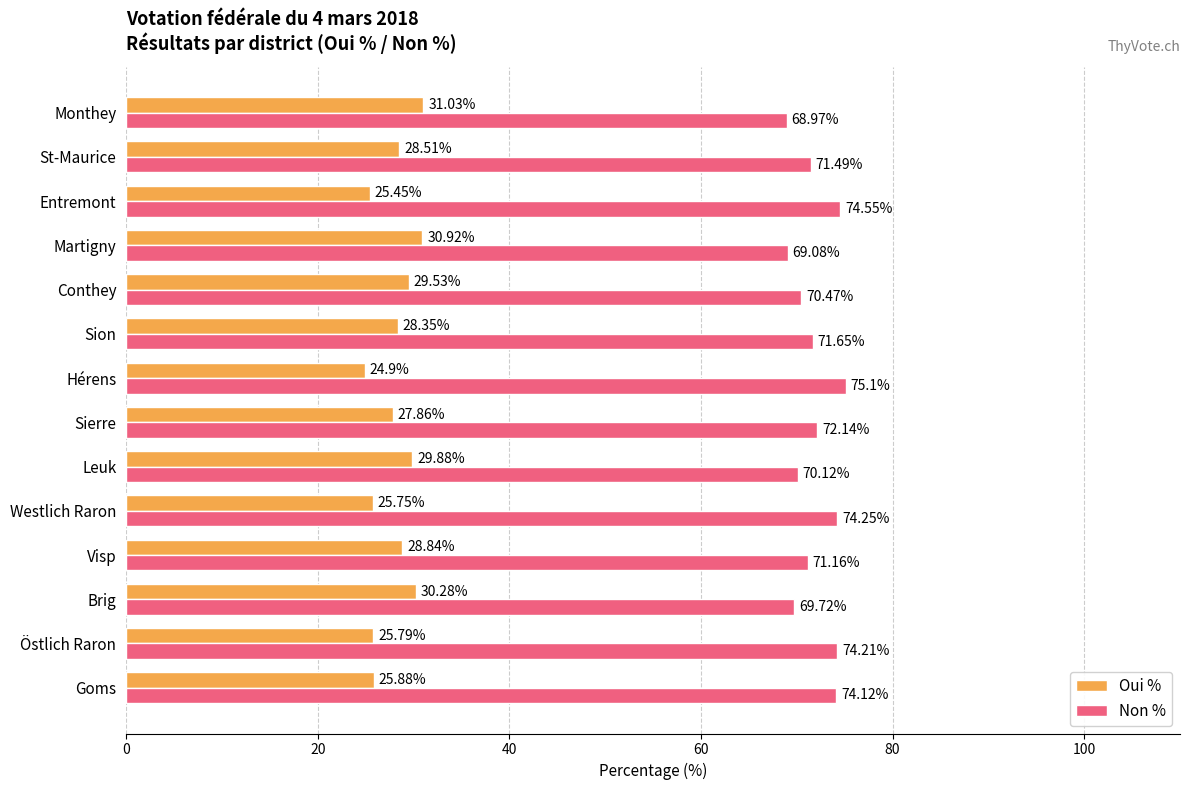

What is the spread (max minus min) of values at Westlich Raron?

48.5